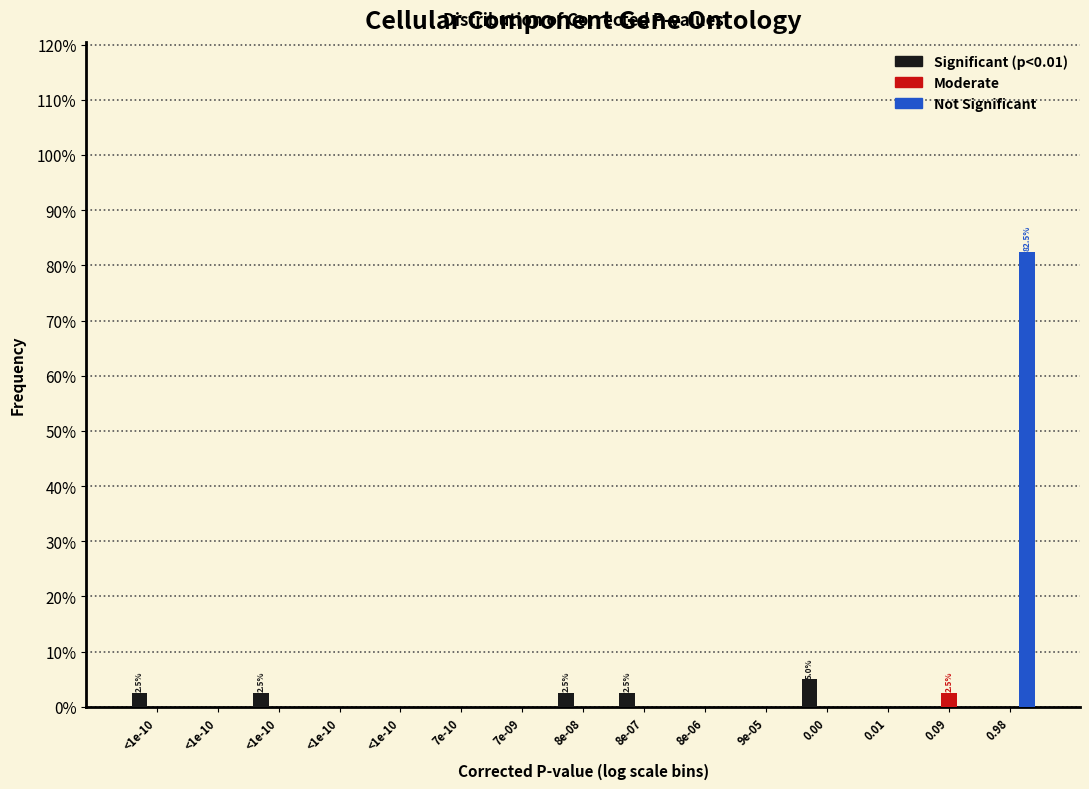

What are all the series names shown in the legend?

Significant (p<0.01), Moderate, Not Significant